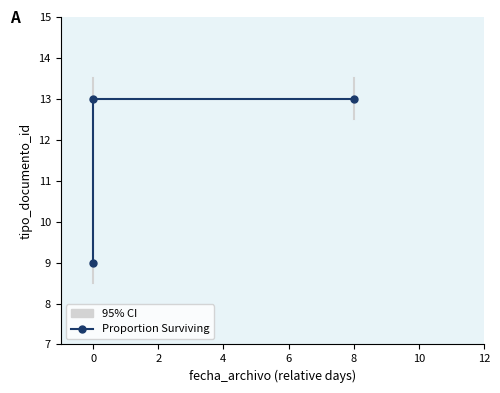

What value does the data have at 8?

13